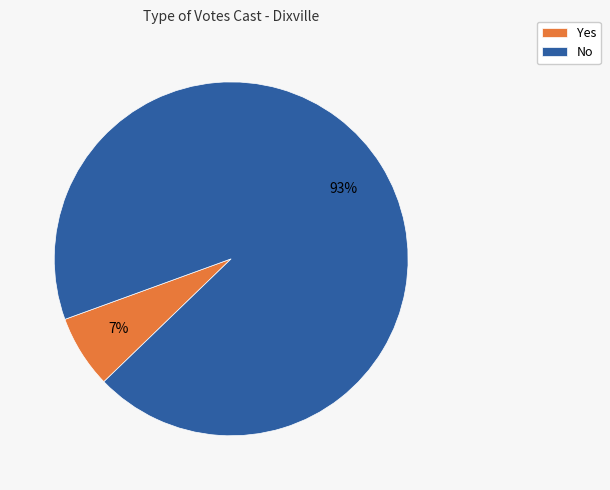

True or false: Yes accounts for 7% of the total.

True